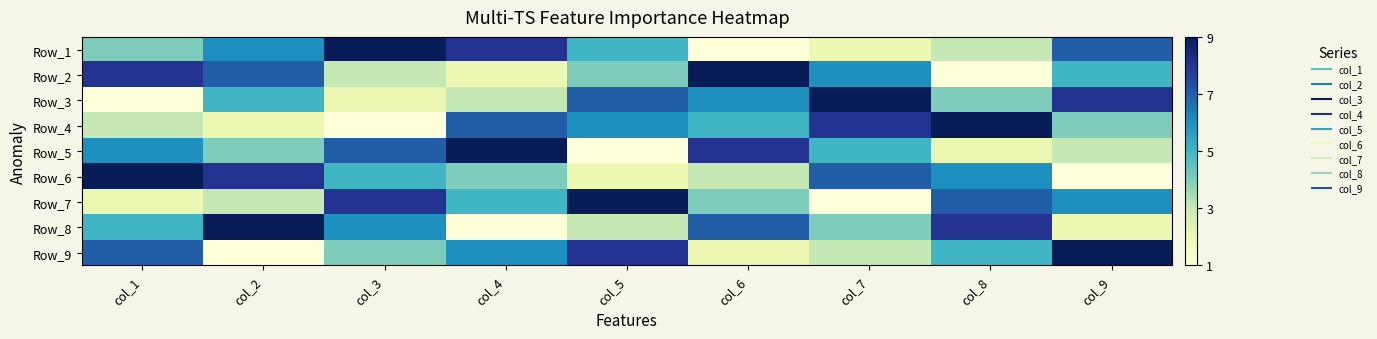

What is the total value across all series at col_9?

45